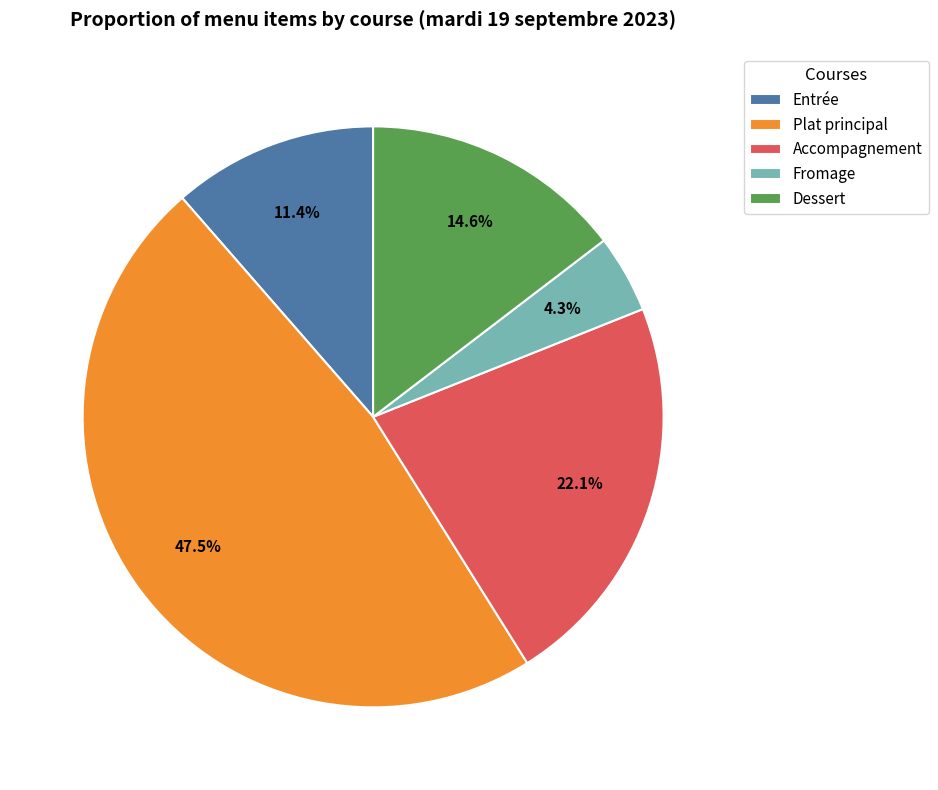

To the nearest percent, what percentage of the pie is Dessert?

15%